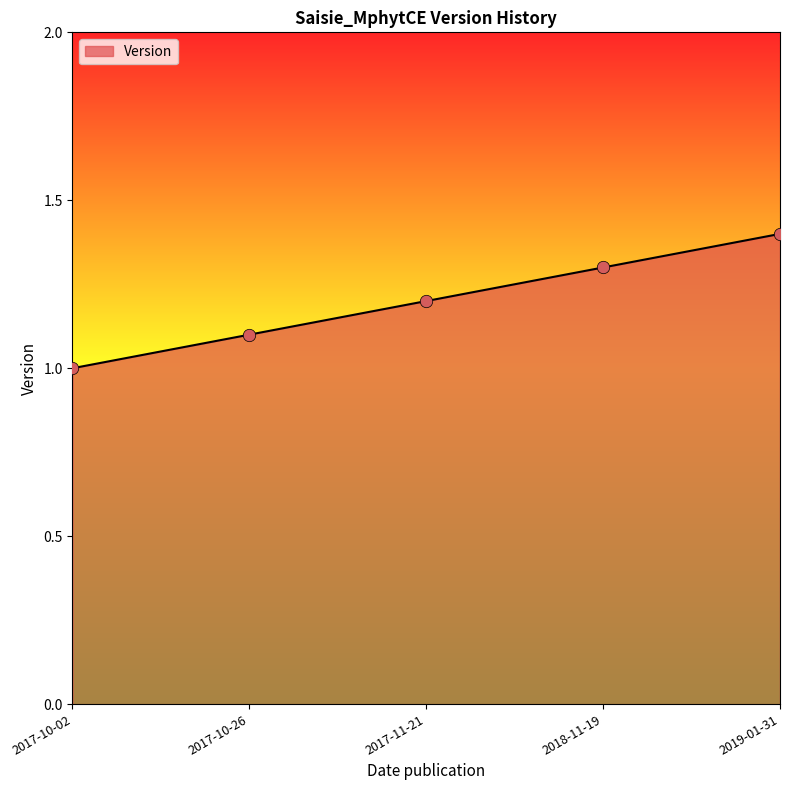

What is the change in value from 2017-11-21 to 2019-01-31?

+0.2